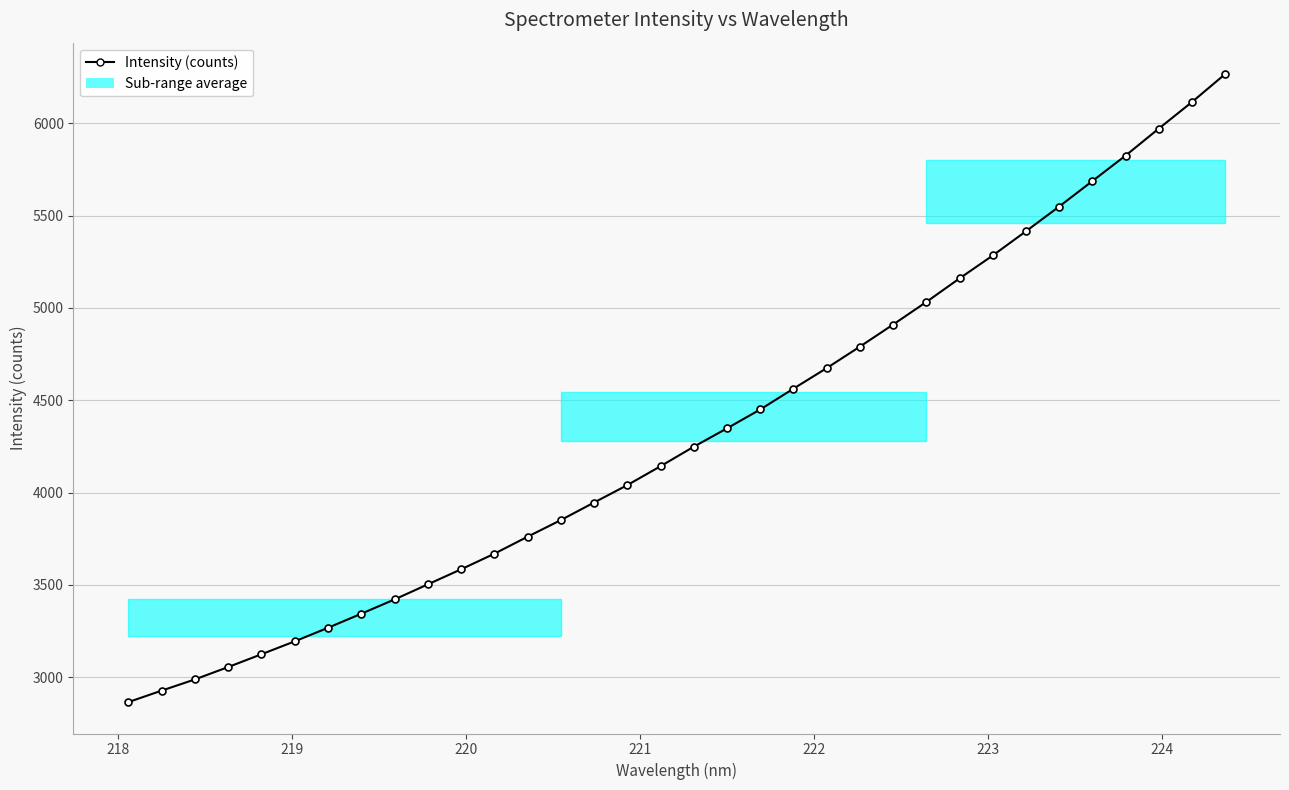

What is the smallest value displayed?

2864.8